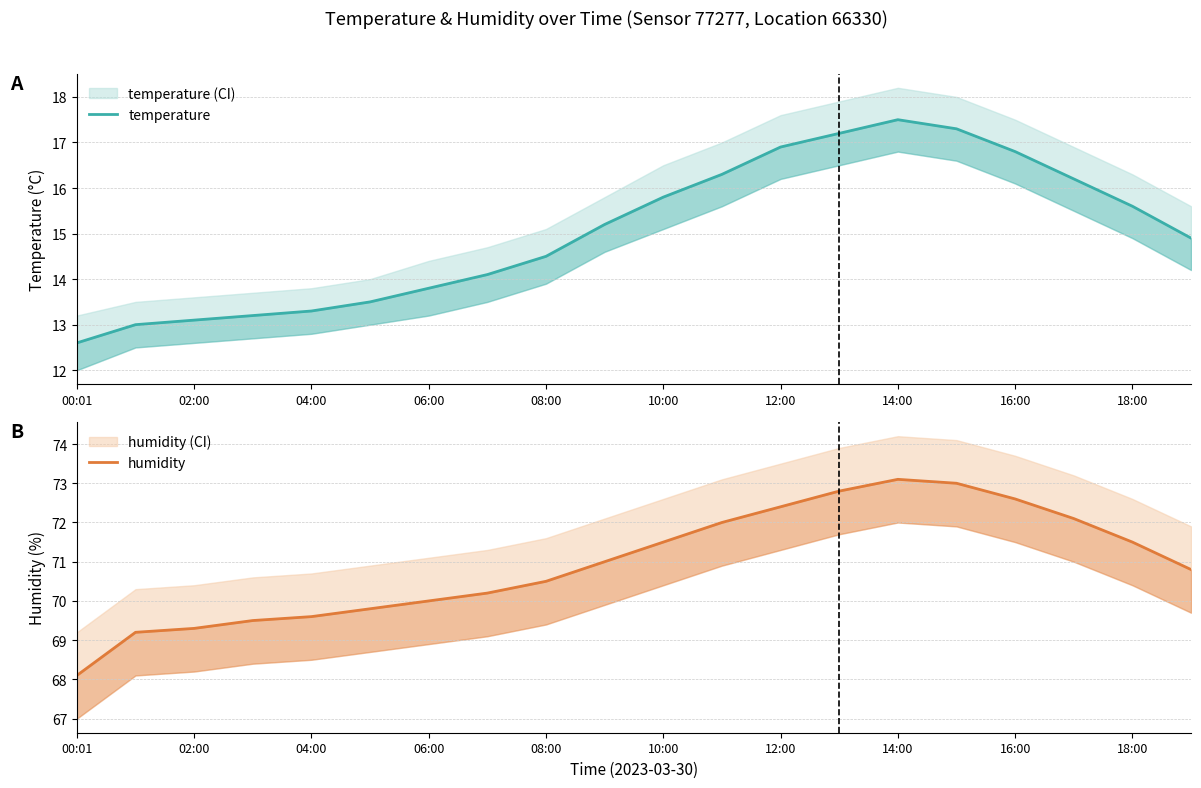

Which series has the widest spread of values?

humidity